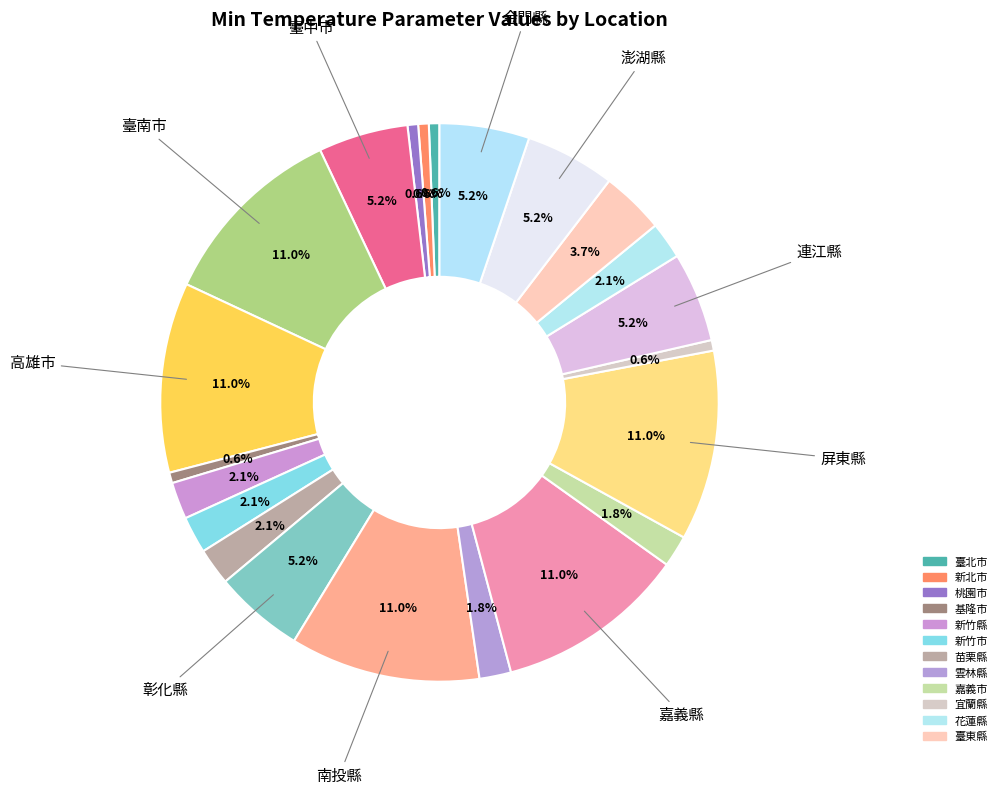

Which category has the smallest portion of the pie?

臺北市